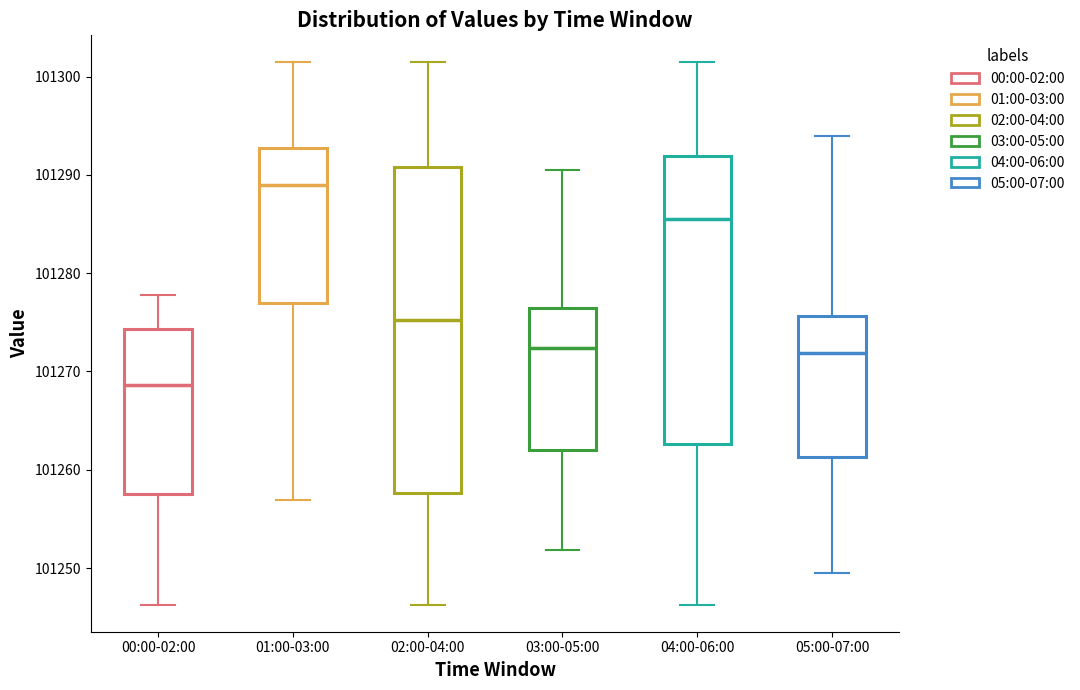

Where does the upper whisker of the box for 00:00-02:00 end on the y-axis? The values are not printed on the chart, so give them approximately, as read against the axis.

101278